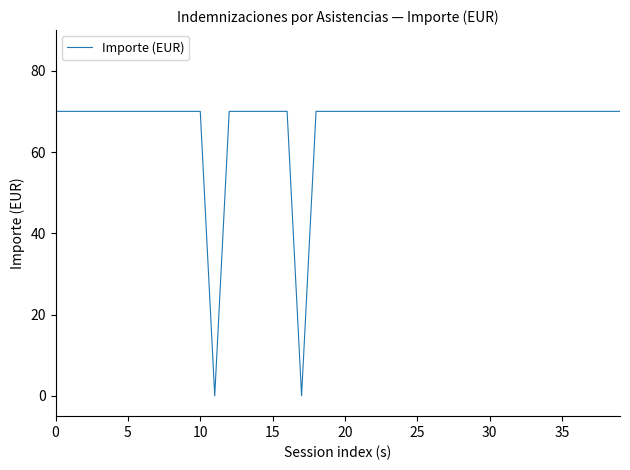

What is the greatest value displayed?

70